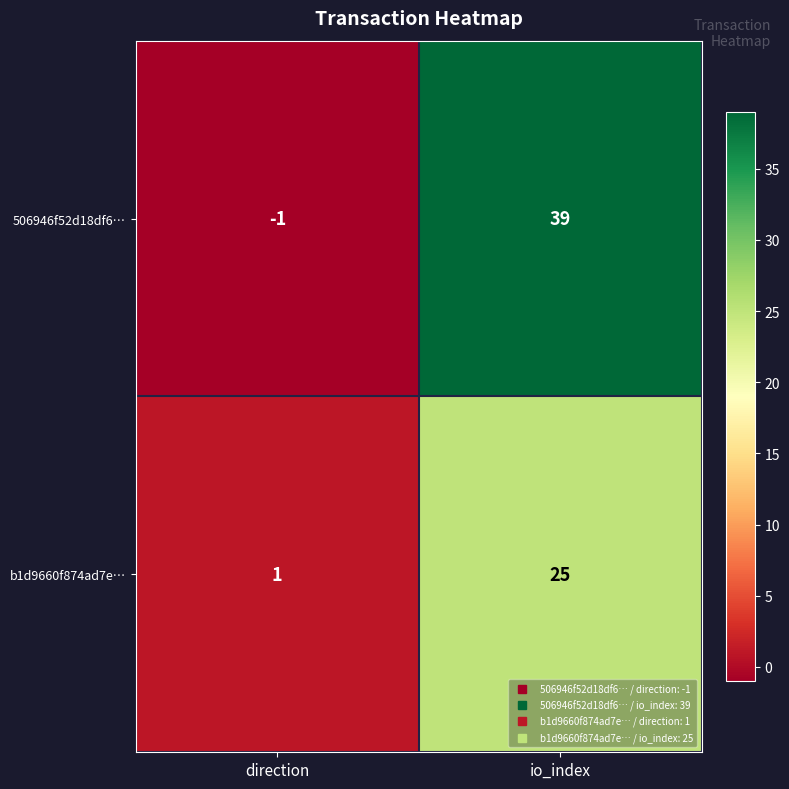

What is the difference between the highest and lowest values at io_index?

14